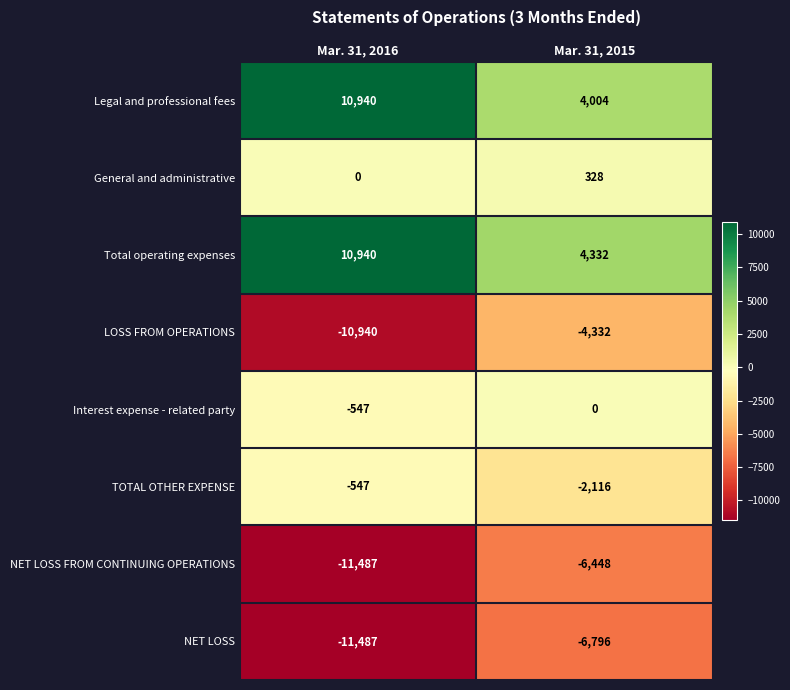

True or false: NET LOSS has a value of -6796 at Mar. 31, 2015.

True